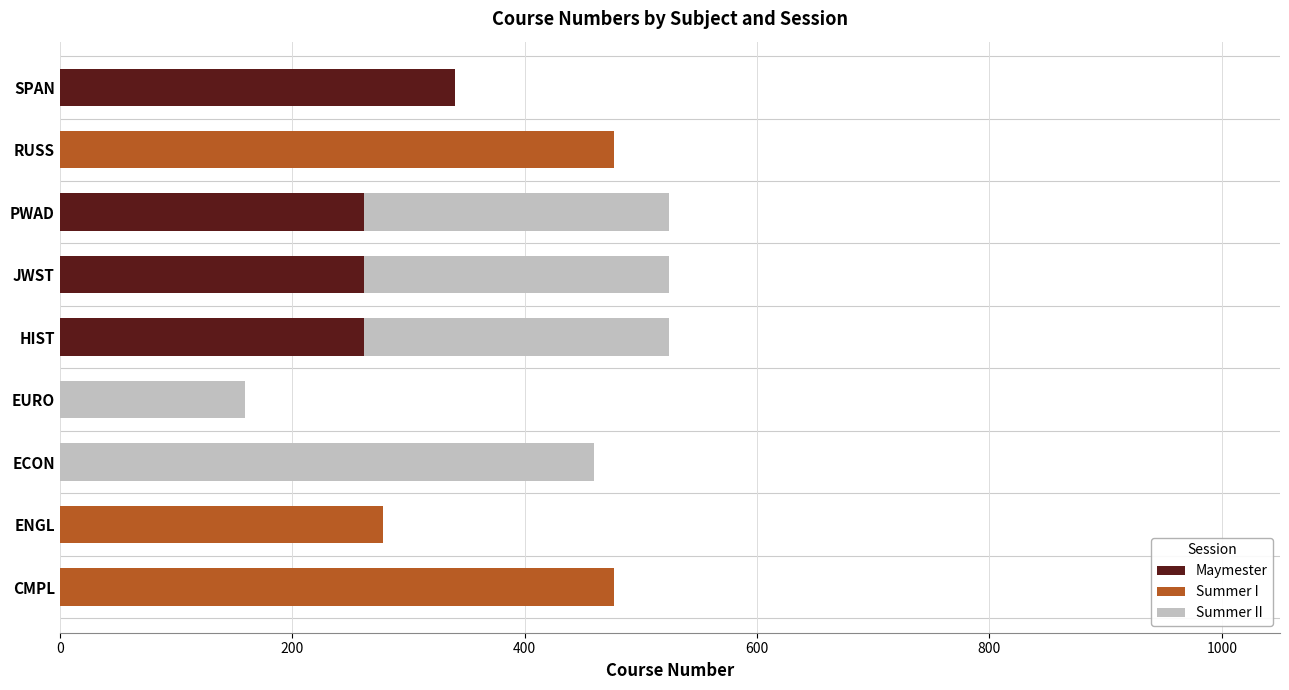

The value of Maymester at CMPL is -139. True or false?

False